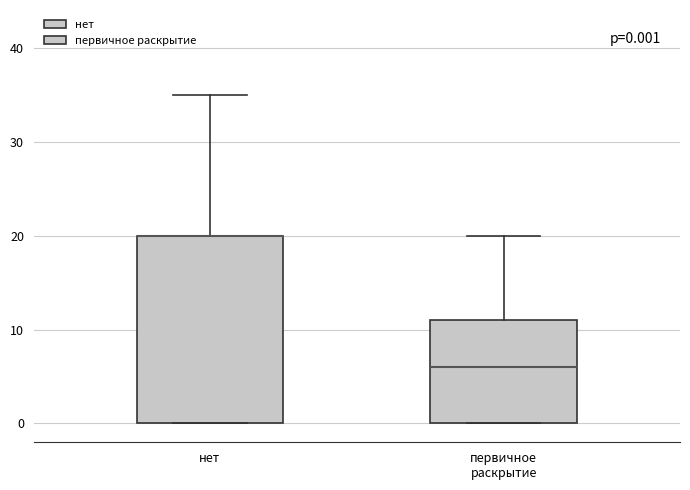

Comparing the boxes themselves (not the whiskers), which one is the tallest?

нет